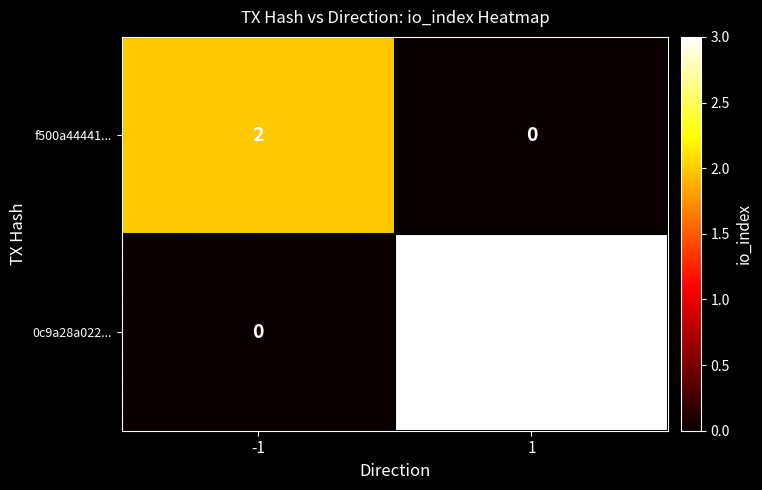

What is the sum of the 0c9a28a022... values at -1 and 1?

3